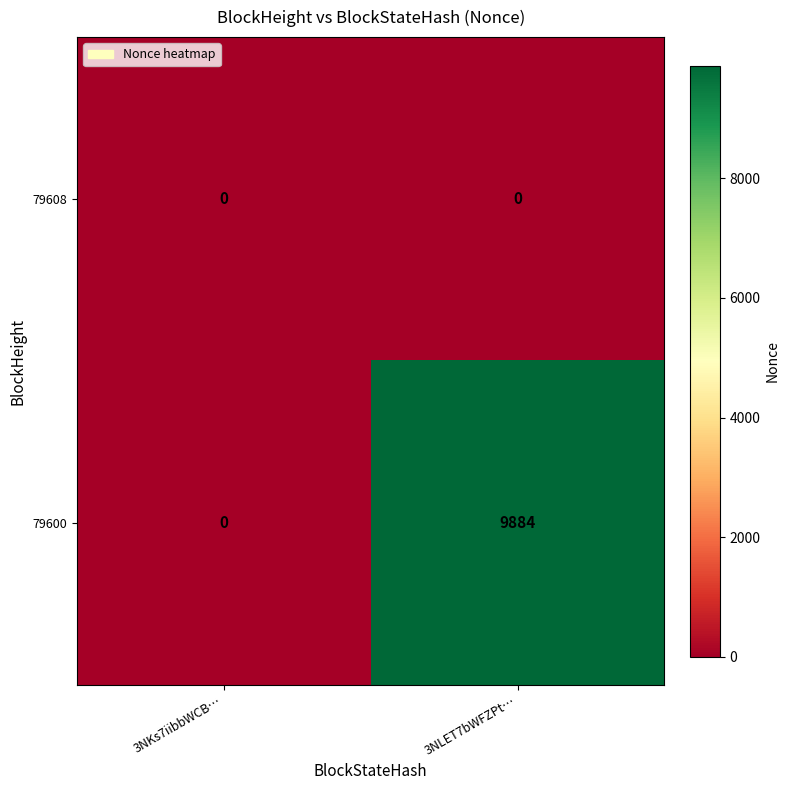

How many categories are shown in the chart?

2